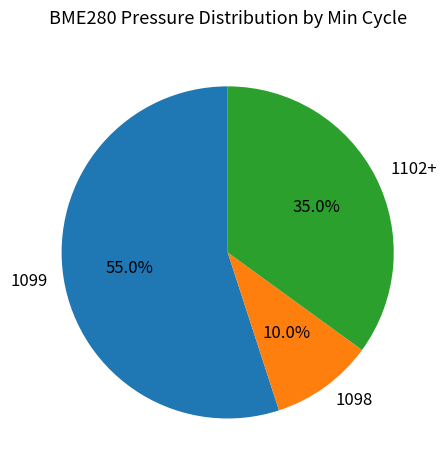

How many slices are in this pie chart?

3